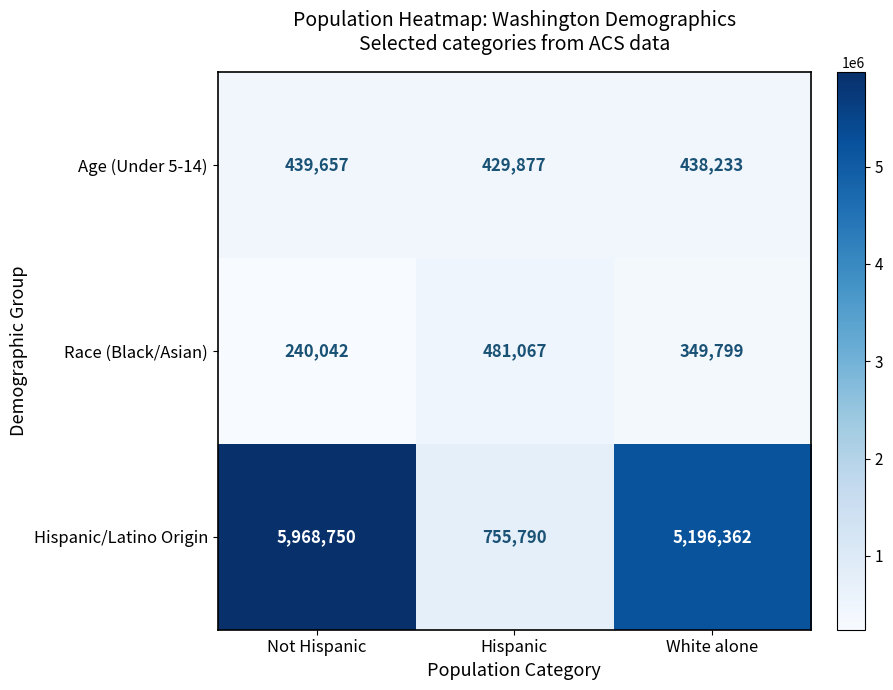

What is the spread (max minus min) of values at Not Hispanic?

5728708